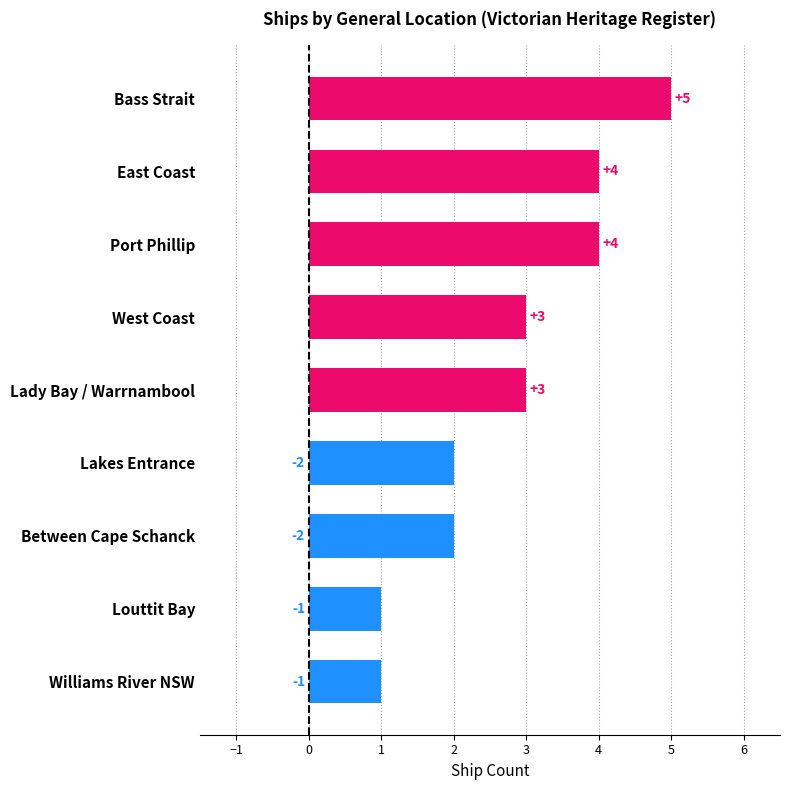

What is the smallest value displayed?

1